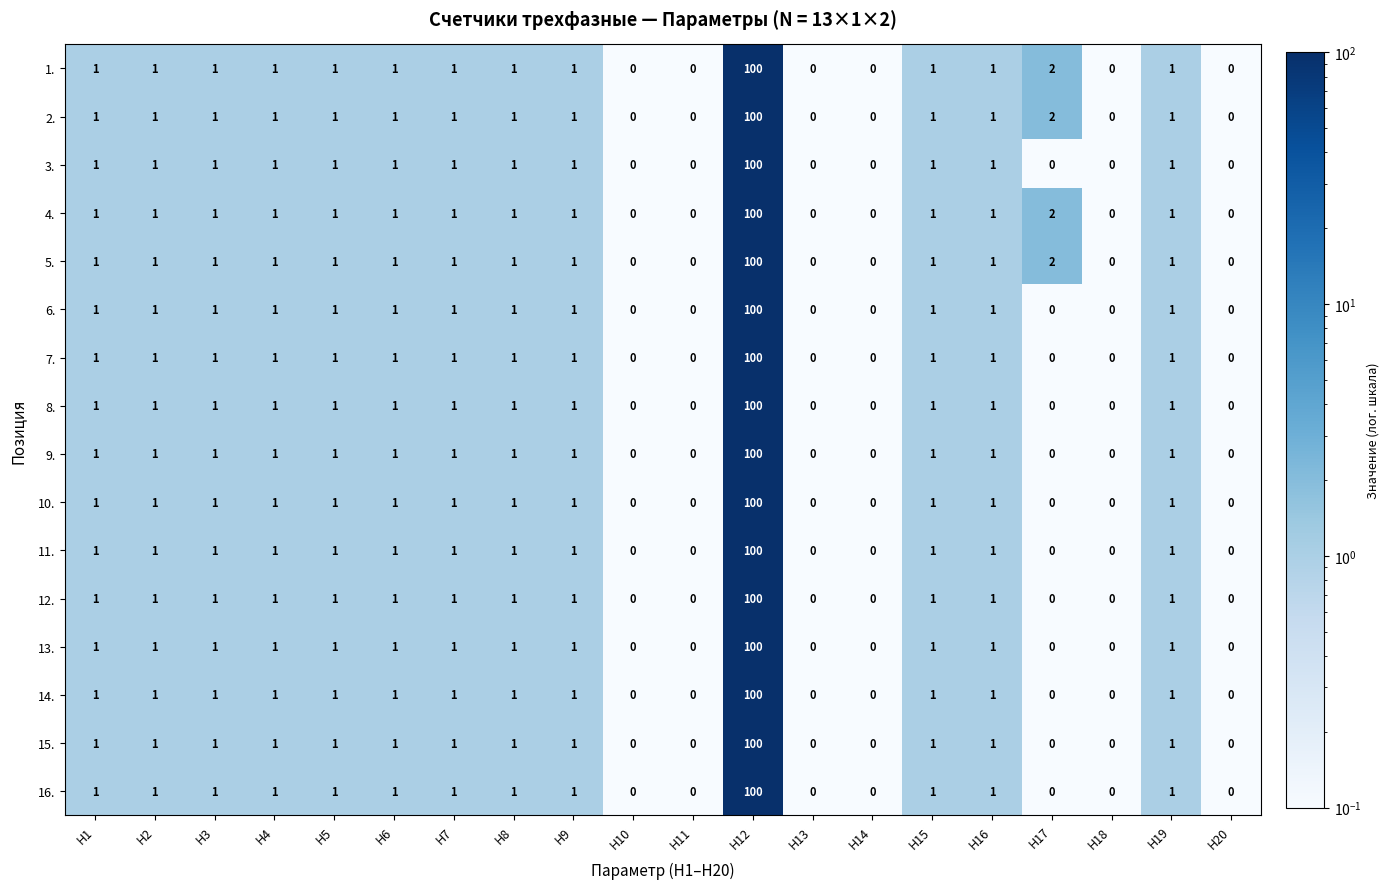

Which category has the highest value across all series?

Н12